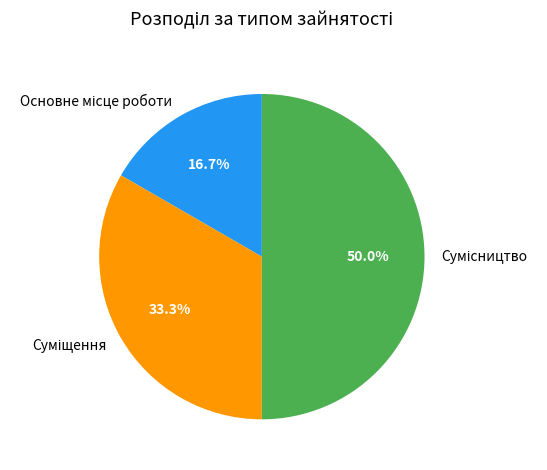

What is the change in value from Основне місце роботи to Суміщення?

+1